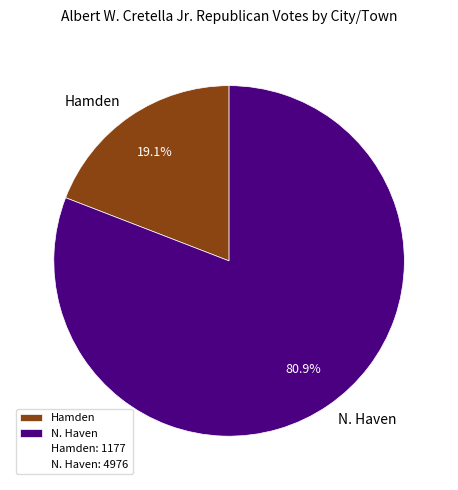

Which has a higher value, N. Haven or Hamden?

N. Haven